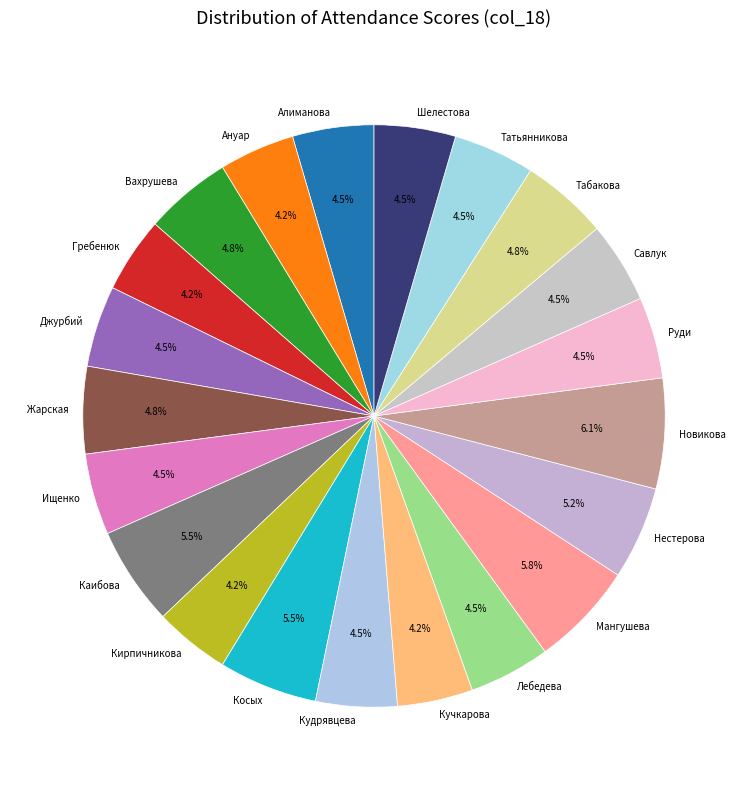

Does Кирпичникова account for over 50% of the chart?

No